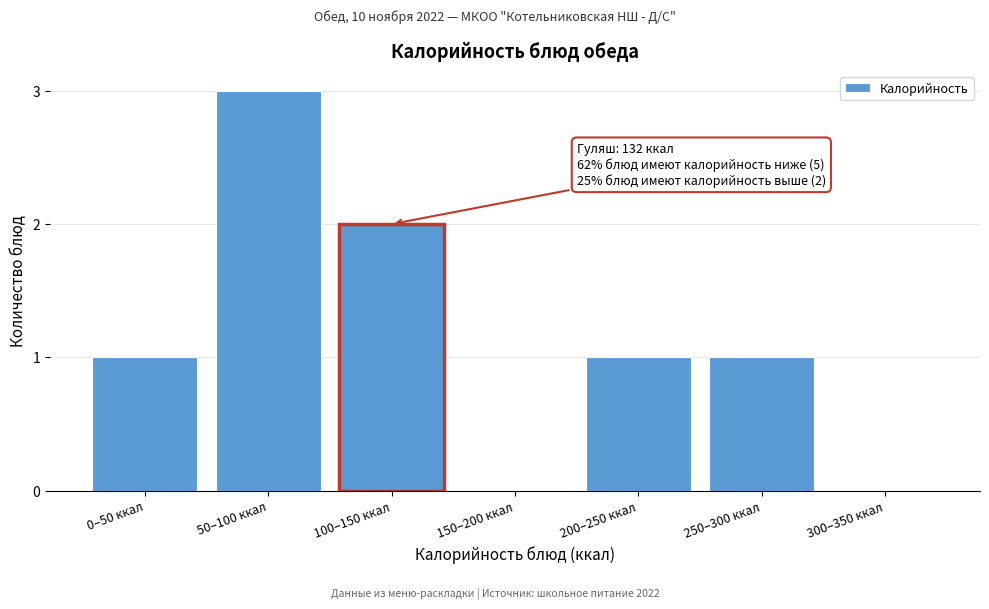

Reading right to left, transcribe all the data shown in this chart.

300–350 ккал=0	250–300 ккал=1	200–250 ккал=1	150–200 ккал=0	100–150 ккал=2	50–100 ккал=3	0–50 ккал=1